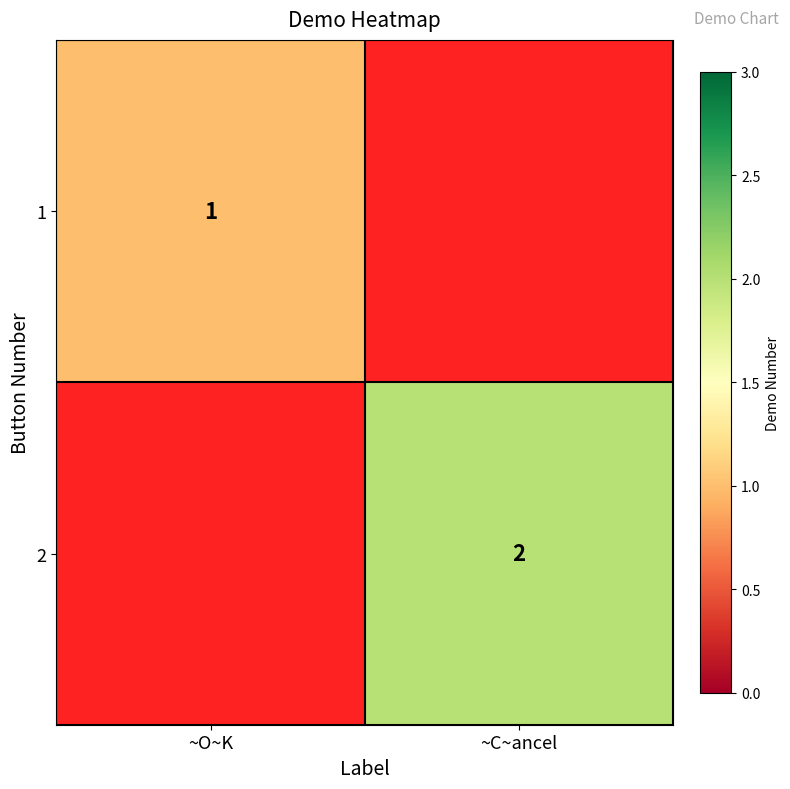

Which category has the highest value across all series?

~C~ancel